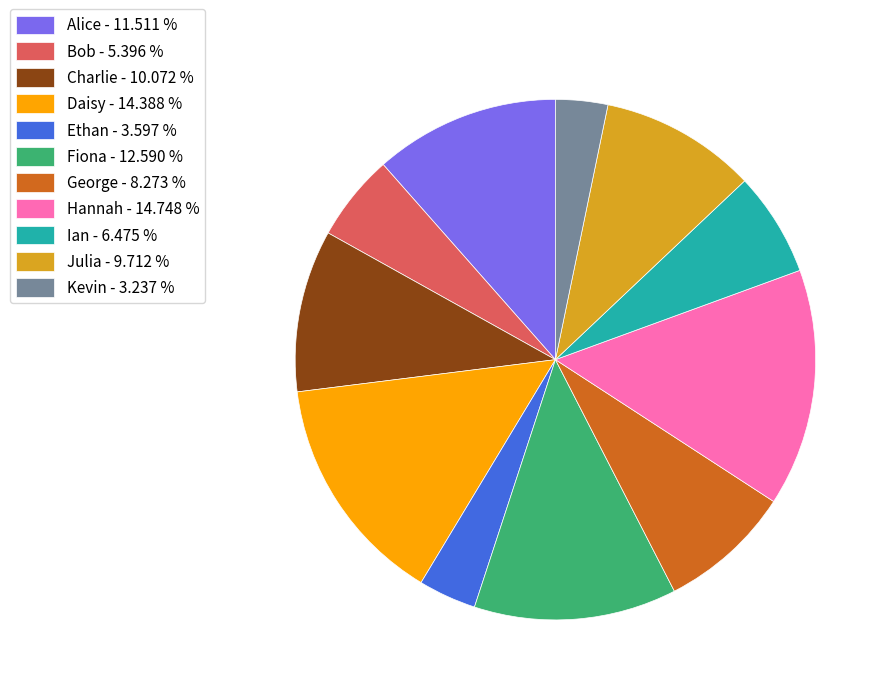

Approximately how many times larger is the value at Alice - 11.511 % compared to Charlie - 10.072 %?

1.1